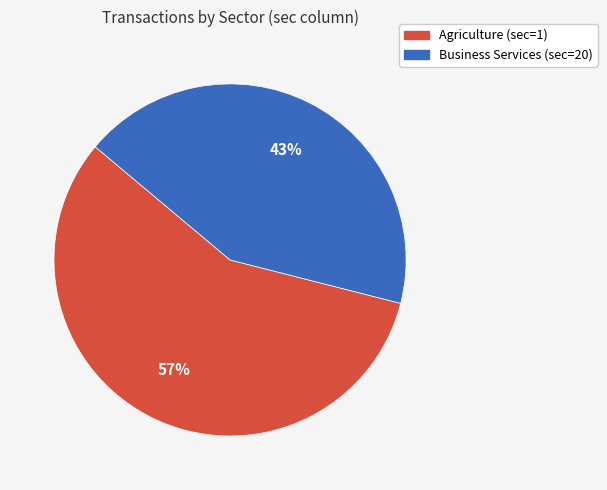

Is the sum of Agriculture (sec=1) and Business Services (sec=20) greater than half?

Yes